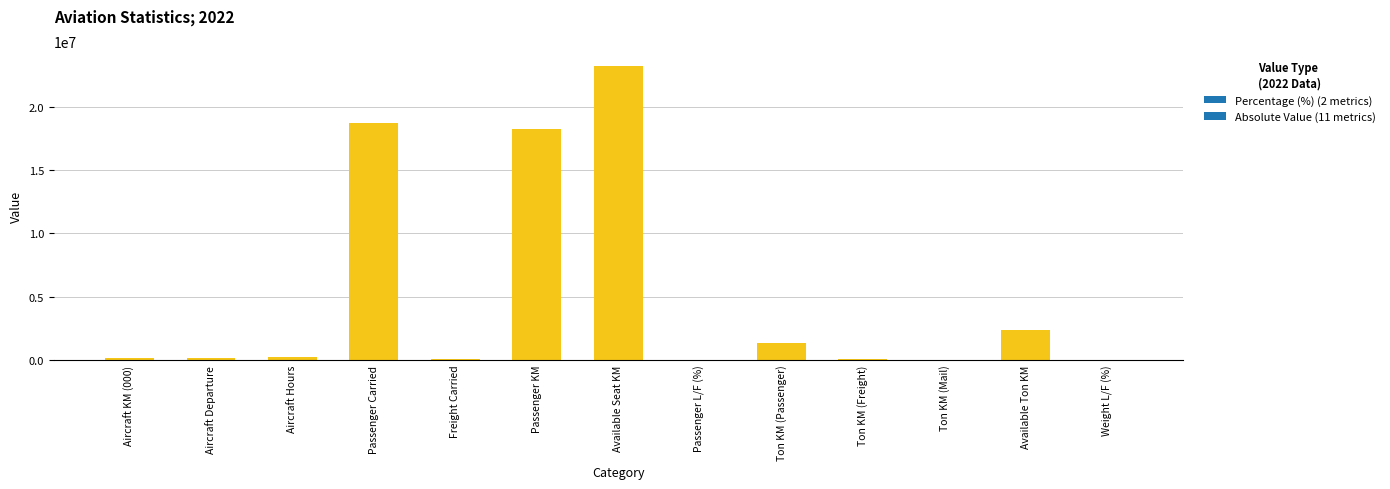

The chart shows a value of 80391.0 at Freight Carried. True or false?

True